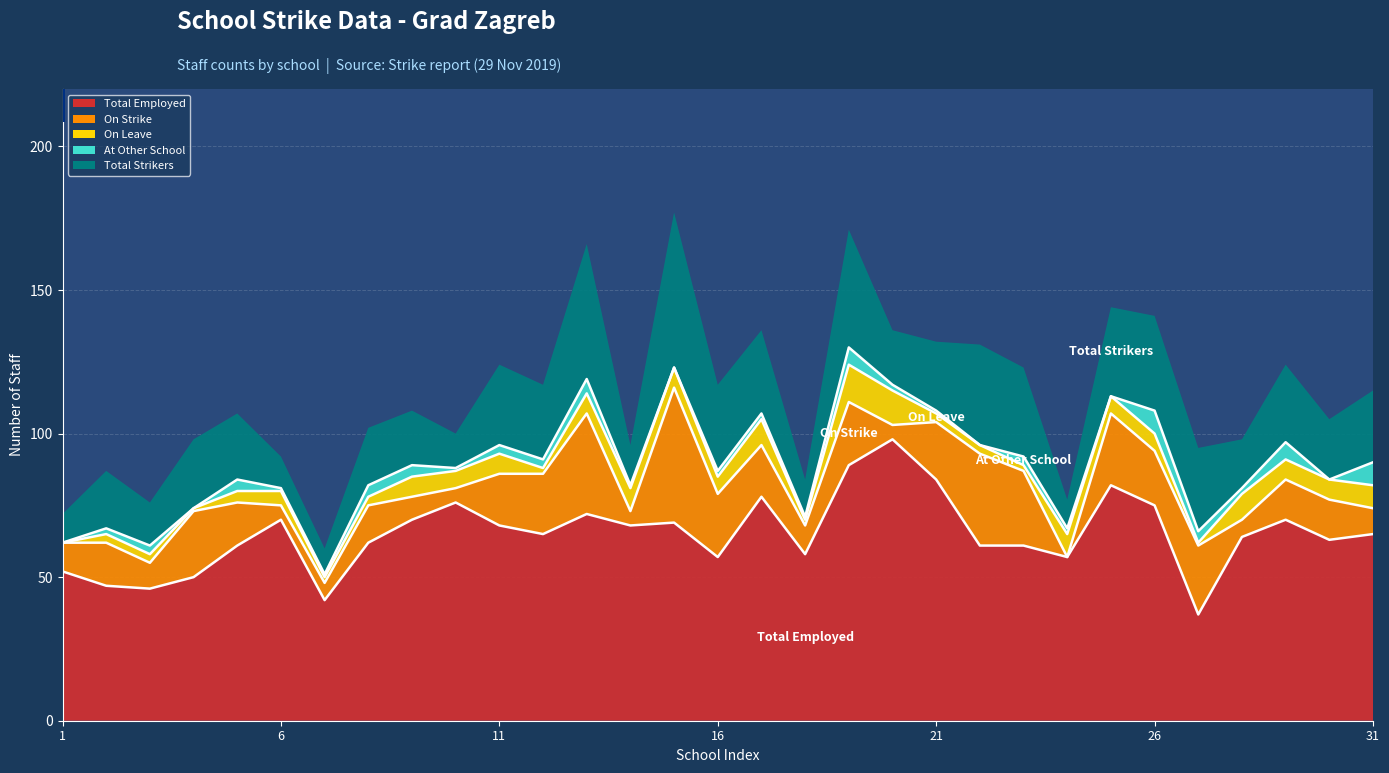

Which category has the highest value across all series?

20